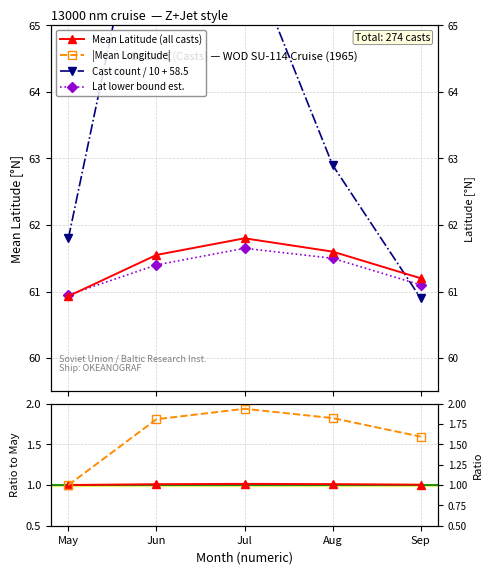

What is the total value across all series at Jul?

197.7